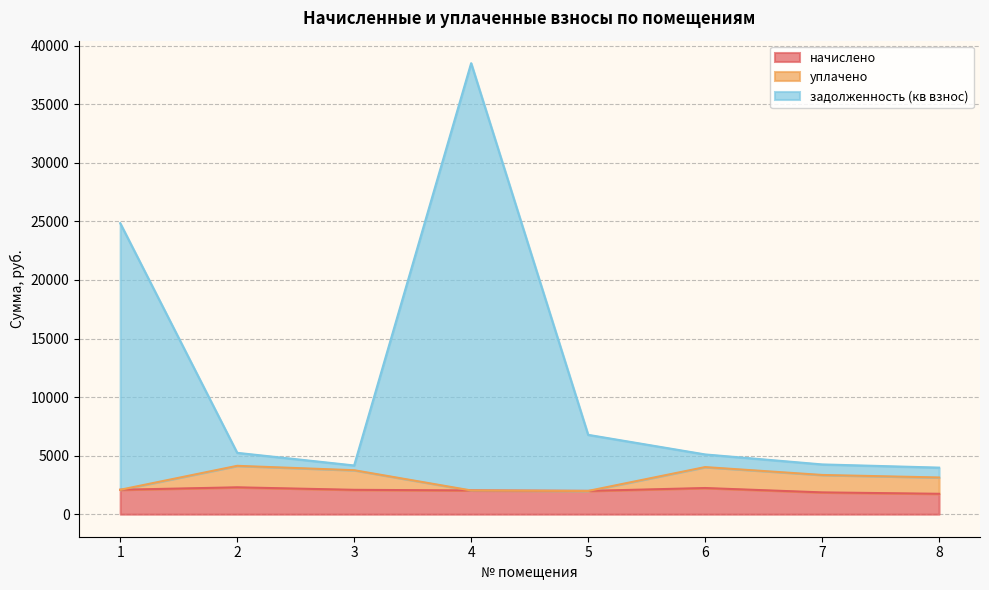

How many values in the начислено series are below 2079?

4